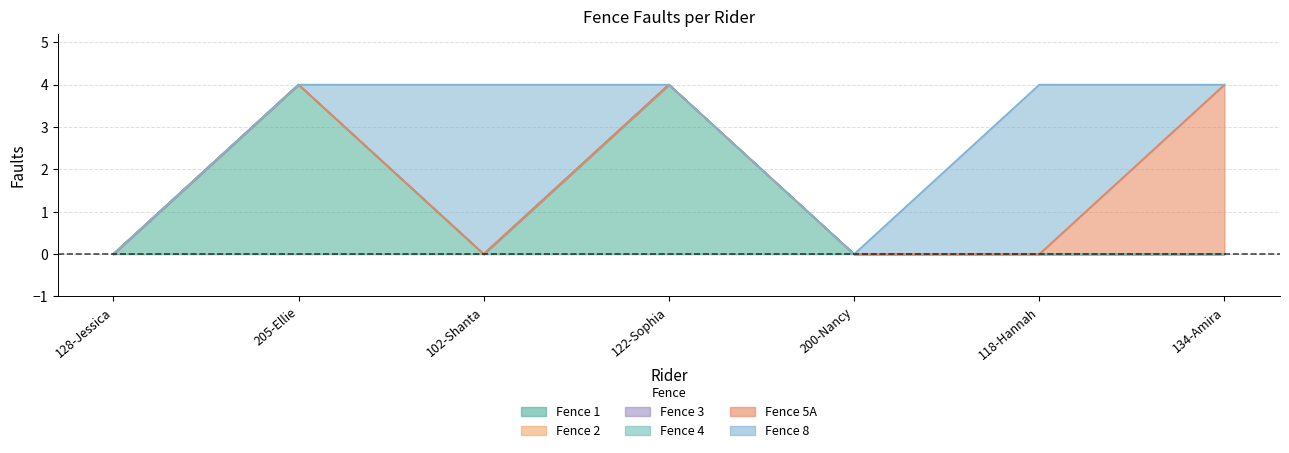

What is the difference between the maximum and second lowest values in the Fence 8 series?

4